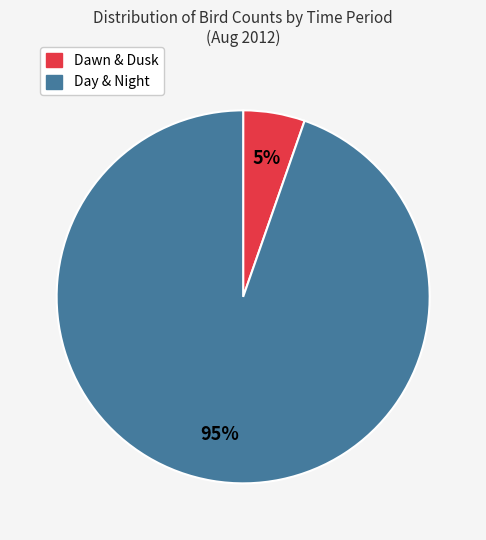

To the nearest percent, what is the average slice percentage?

50%